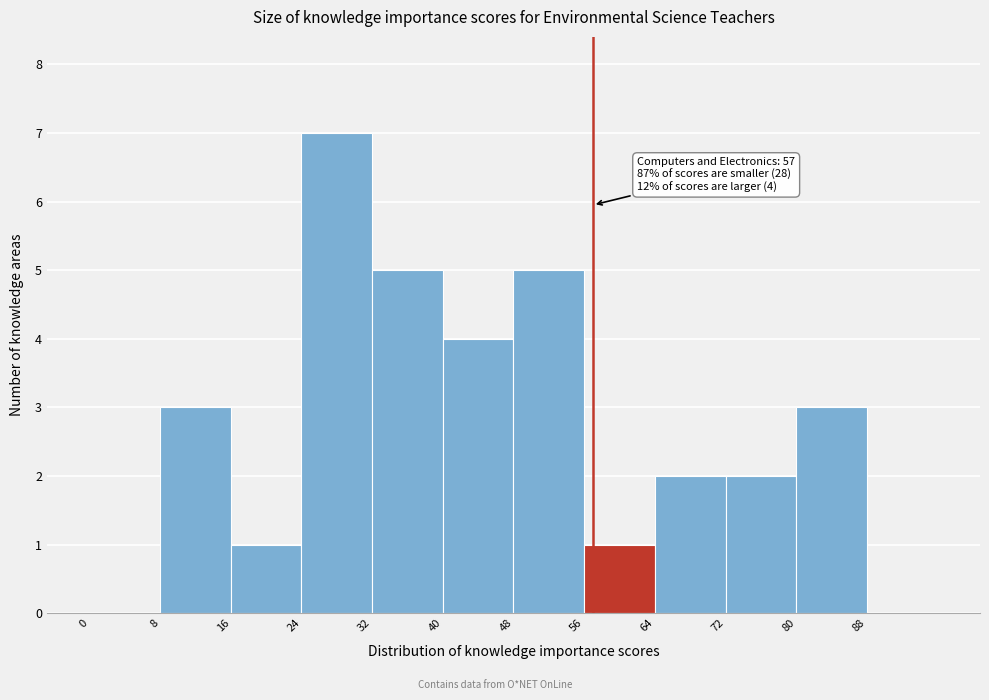

Which range on the x-axis has the tallest bar?

24 to 32